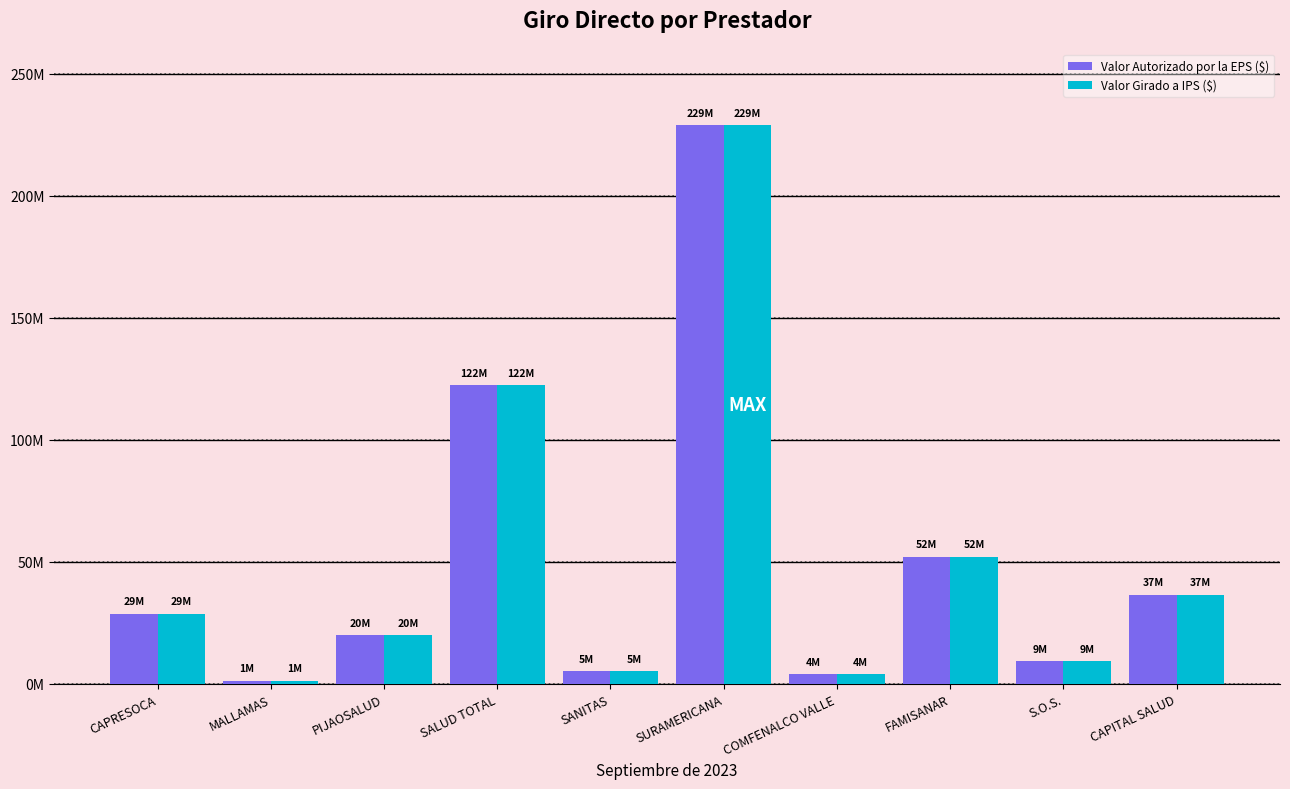

True or false: Valor Girado a IPS ($) has a value of 228861461 at SURAMERICANA.

True